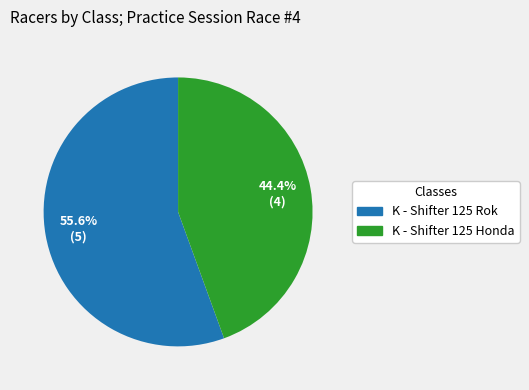

Which has a higher value, K - Shifter 125 Honda or K - Shifter 125 Rok?

K - Shifter 125 Rok